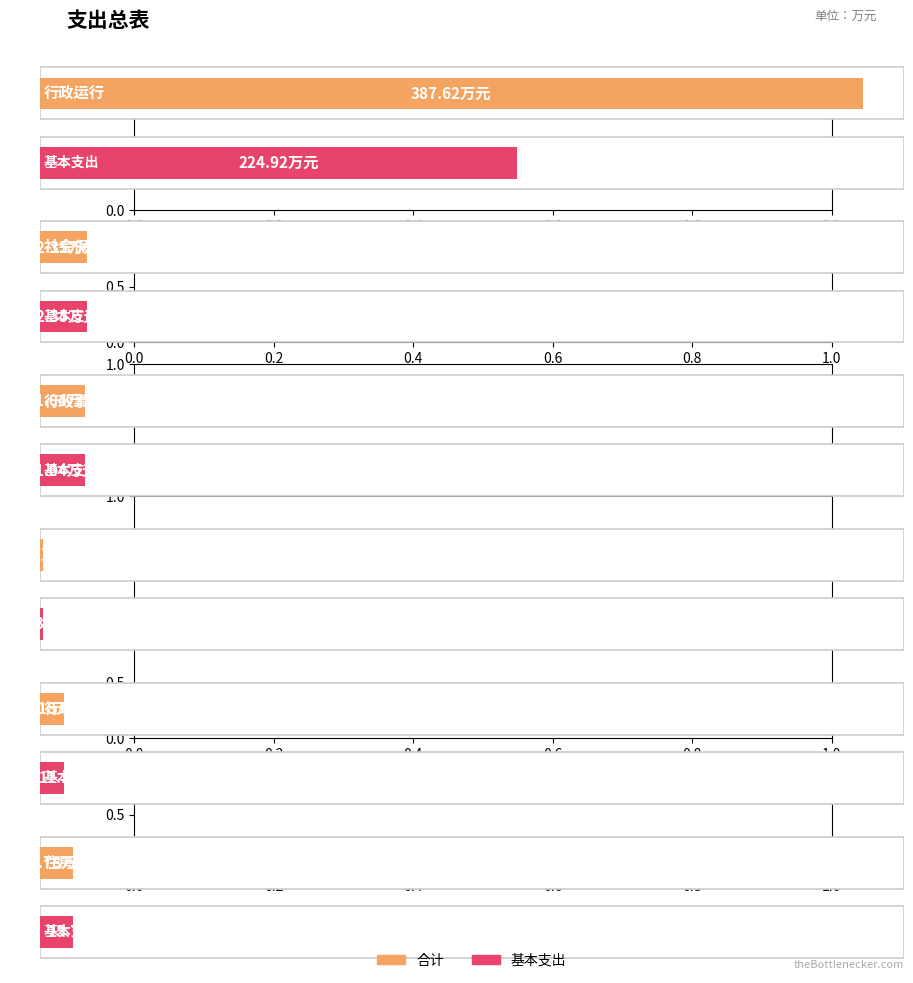

What is the approximate value of 合计 at 其他社会保障和就业支出?

1.3